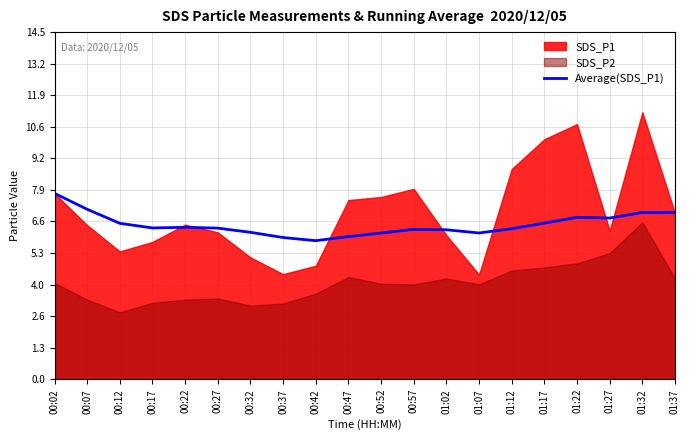

Reading left to right, list all the values displayed in this chart.

00:02=7.8	00:07=7.1	00:12=6.5	00:17=6.3	00:22=6.4	00:27=6.3	00:32=6.1	00:37=5.9	00:42=5.8	00:47=6.0	00:52=6.1	00:57=6.3	01:02=6.3	01:07=6.1	01:12=6.3	01:17=6.5	01:22=6.8	01:27=6.7	01:32=7.0	01:37=7.0